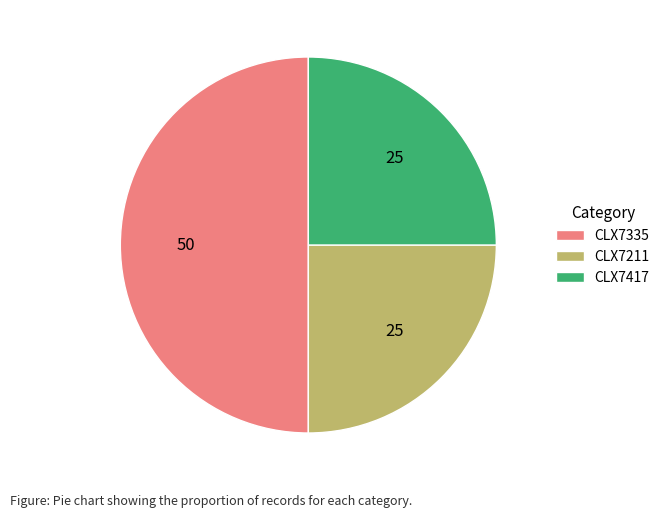

Count the number of slices in the pie.

3